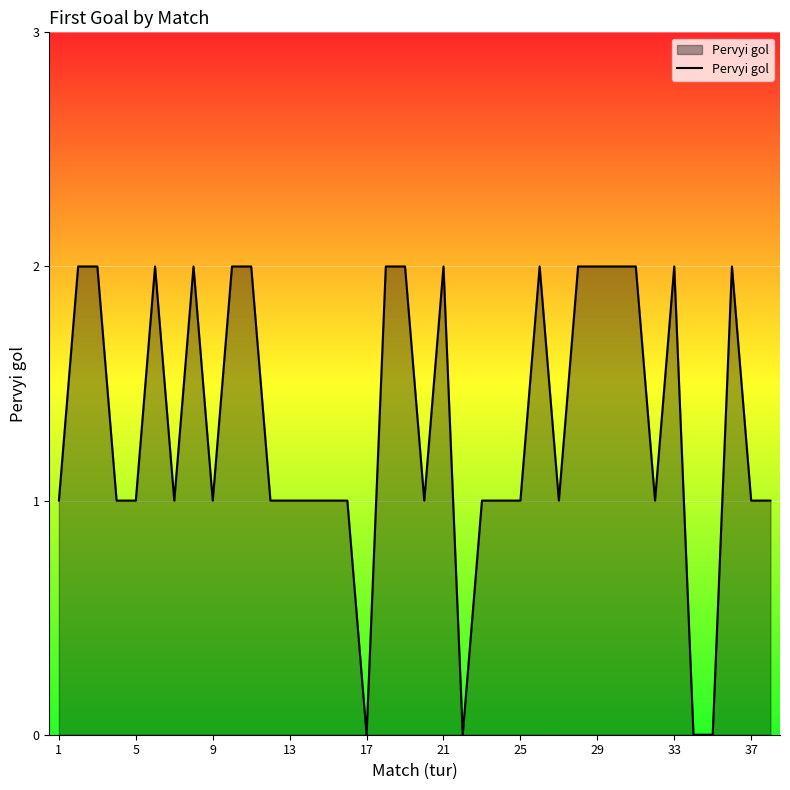

Does the chart have visible grid lines?

Yes